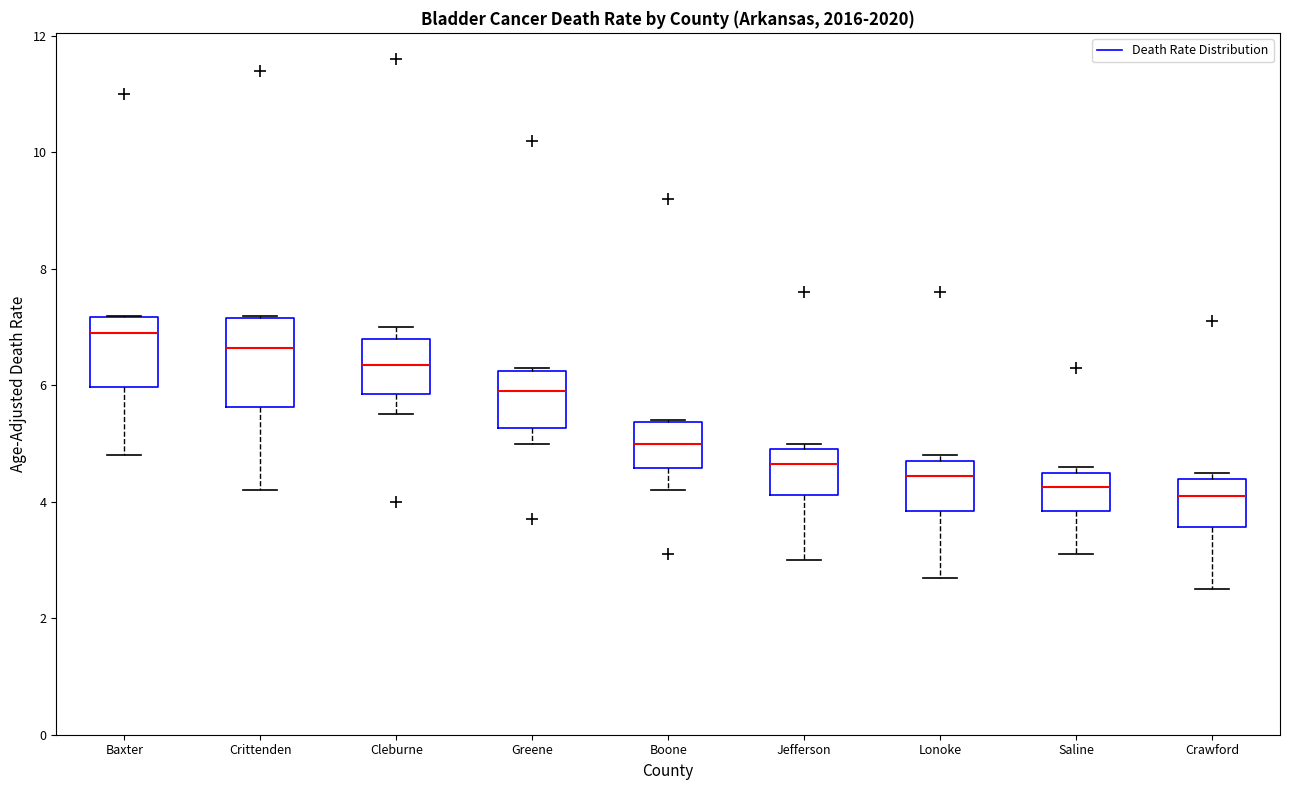

Comparing the boxes themselves (not the whiskers), which one is the tallest?

Crittenden